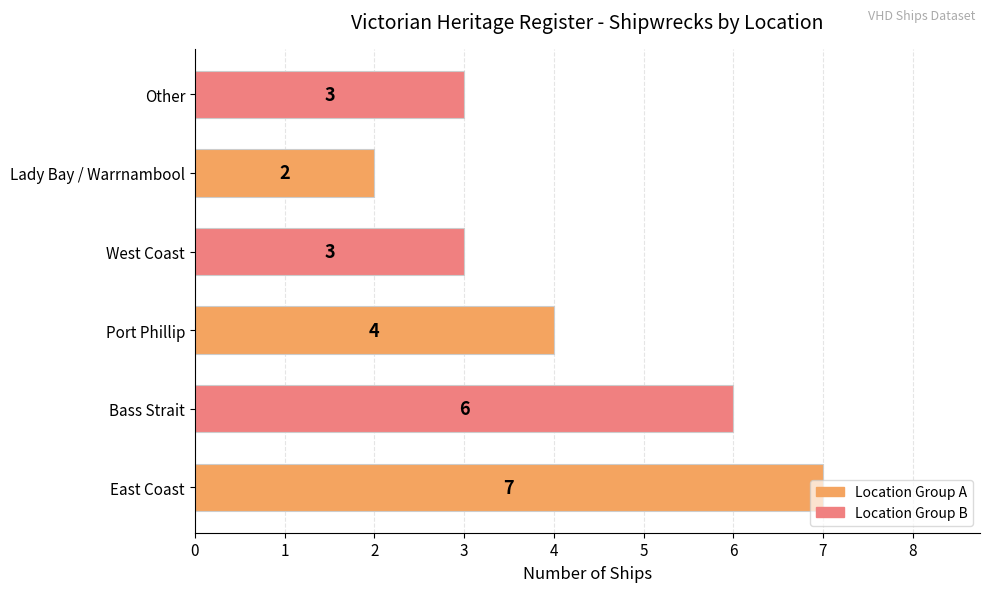

True or false: the data shows 5 at West Coast.

False